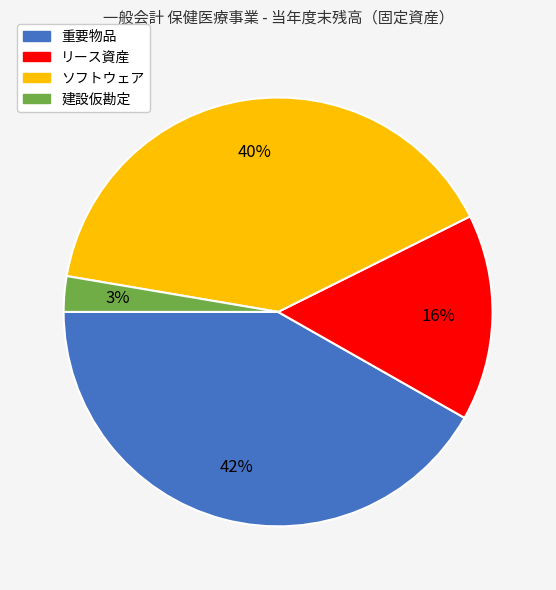

How many slices are in this pie chart?

4